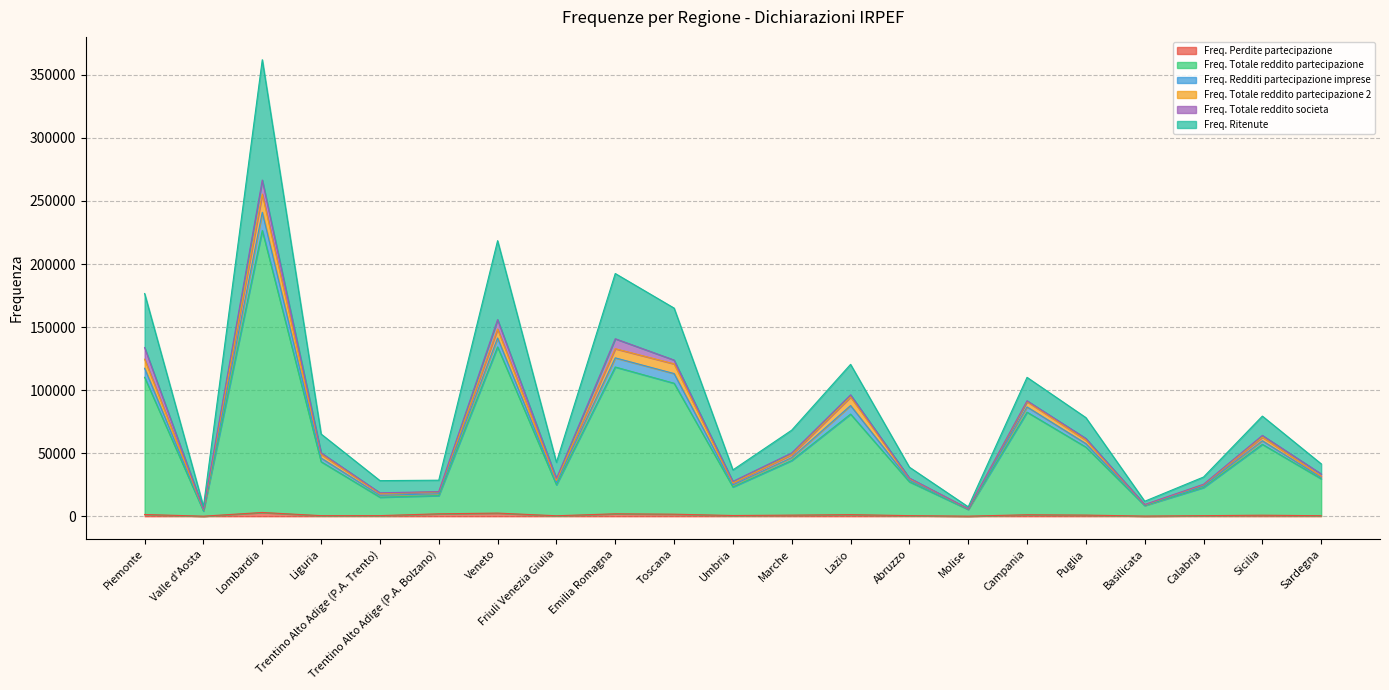

At which category is the sum across all series the highest?

Lombardia